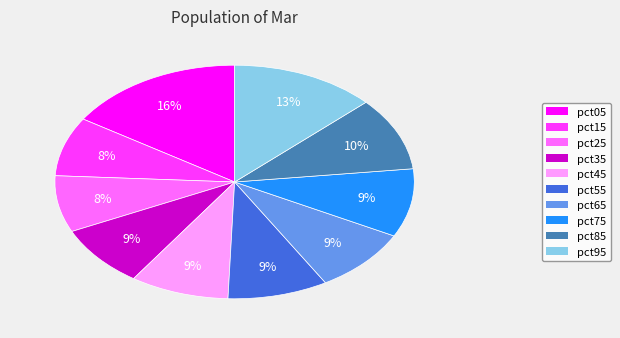

What is the largest slice in the pie chart?

pct05